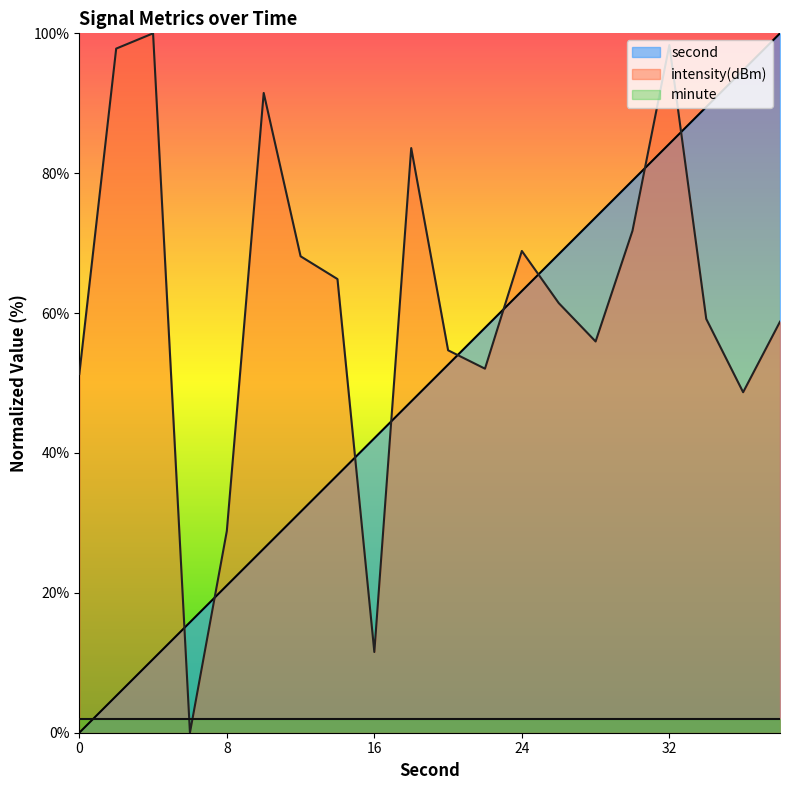

How many lines are shown in the chart?

3